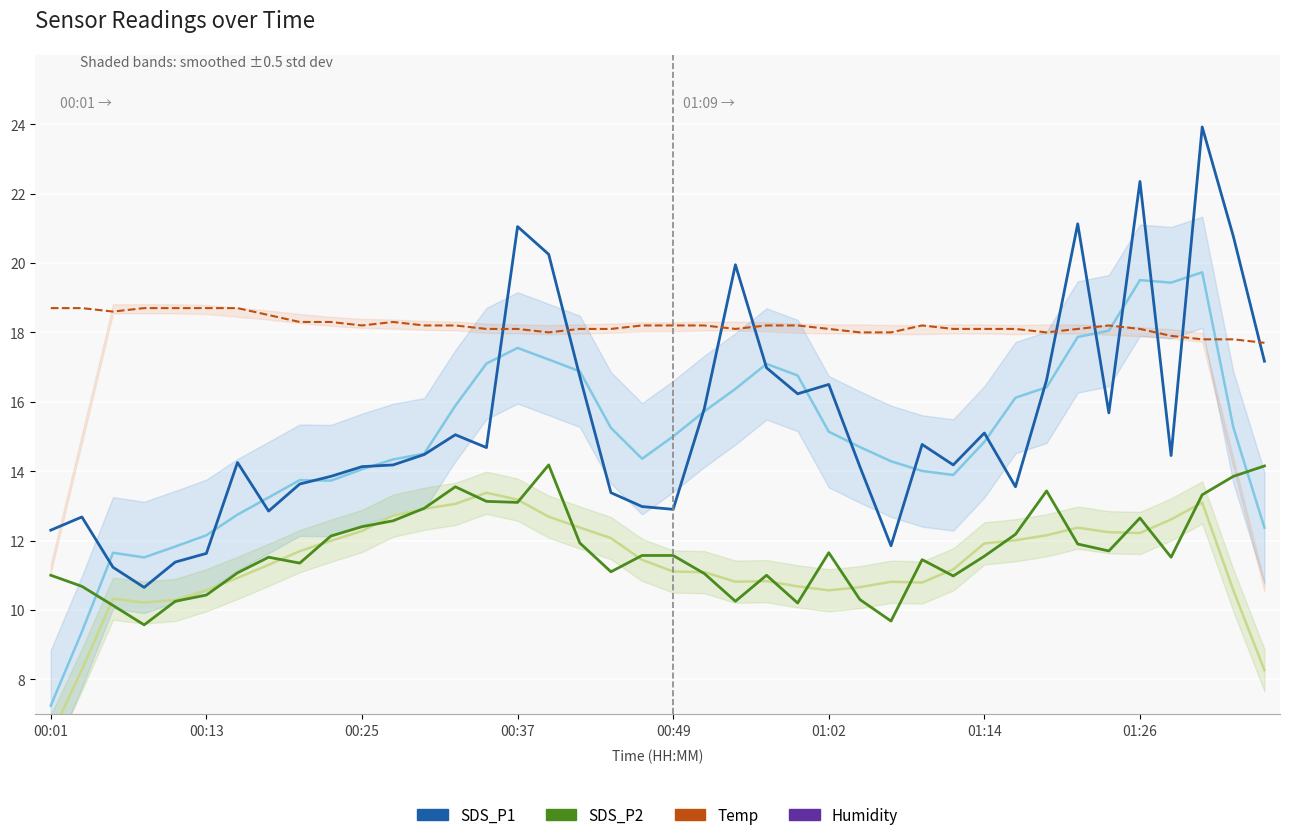

Between 18 and 37, which series saw the biggest shift?

SDS_P1